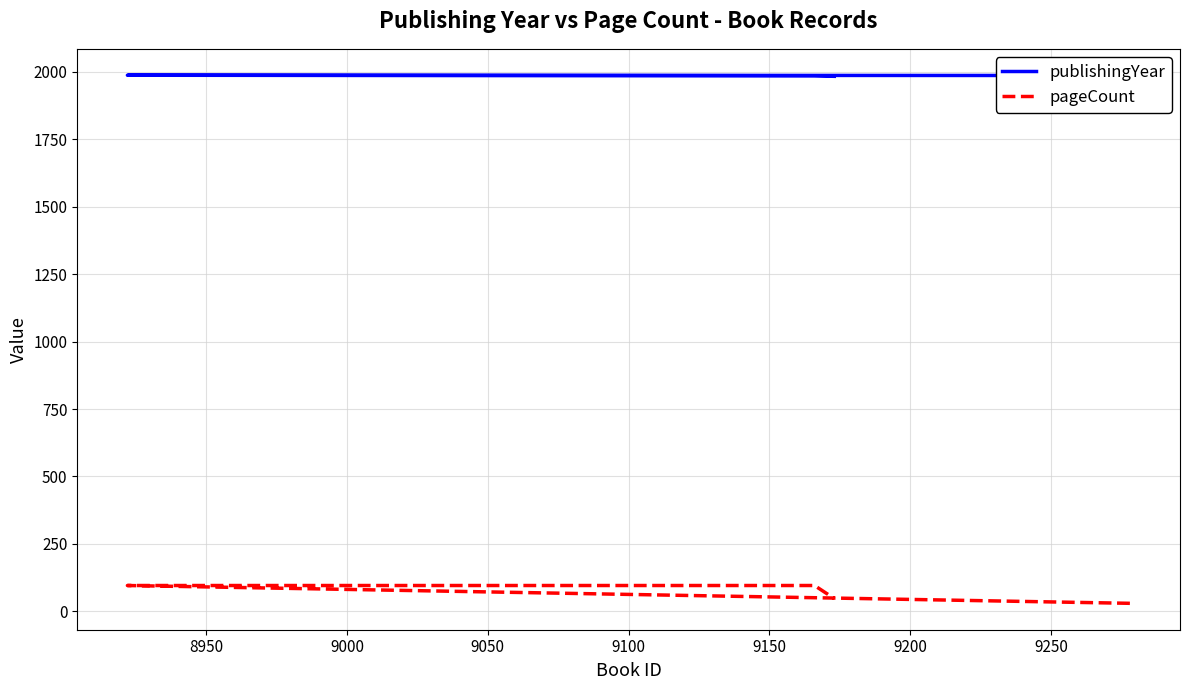

Read the publishingYear value at 9000.

1985